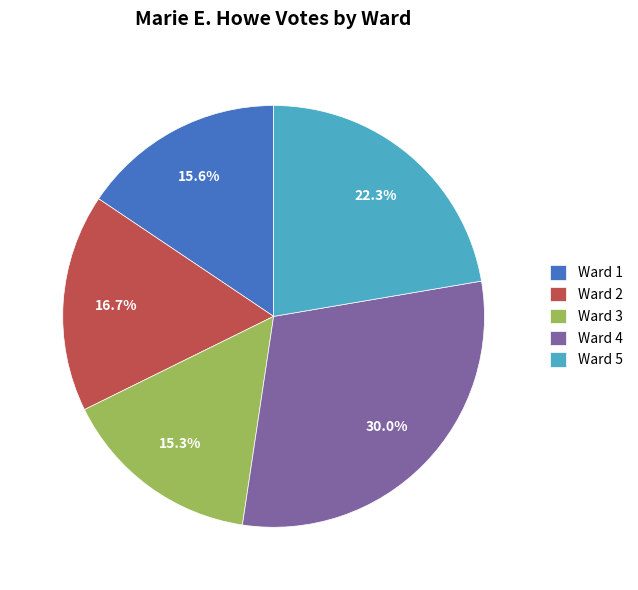

Which slice is the largest?

Ward 4